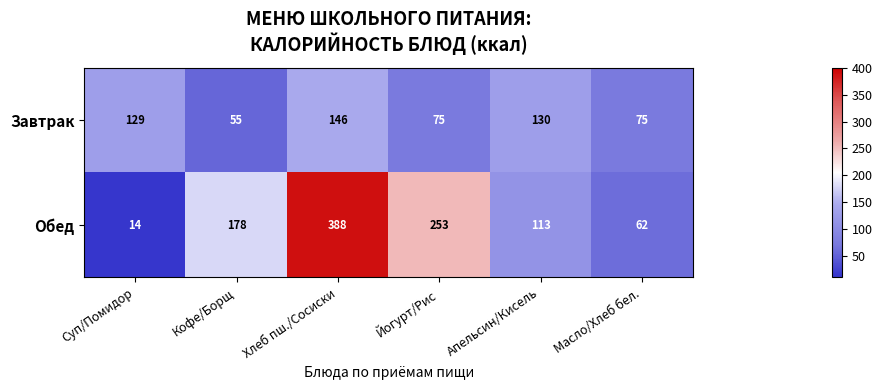

What is the approximate value of Завтрак at Хлеб пш./Сосиски, to the nearest 10?

150